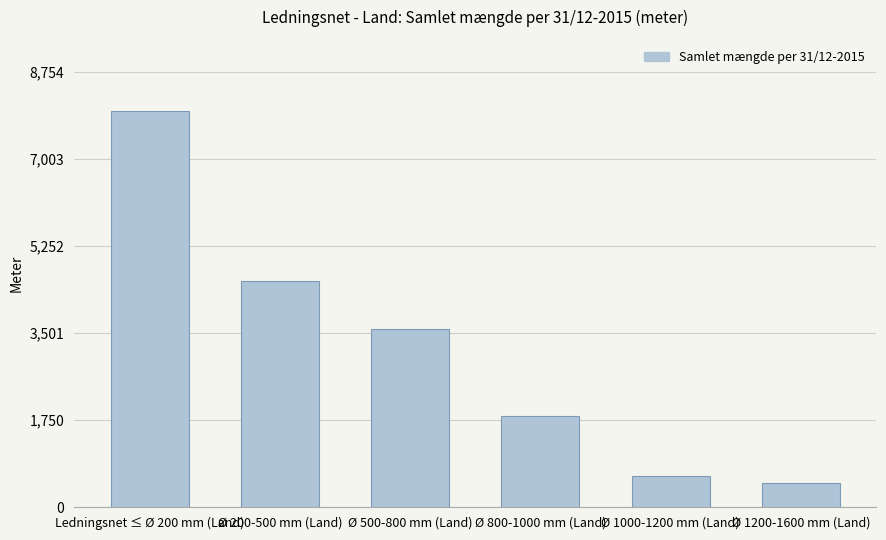

What is the value of the 4th bar from the left?

1819.9